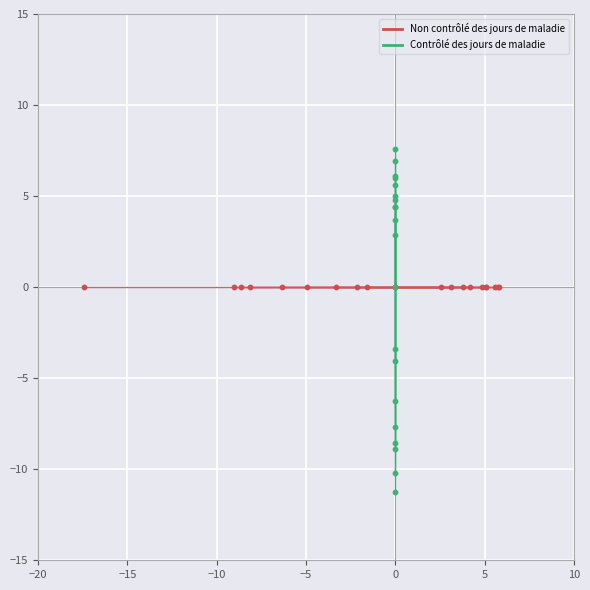

Which series reaches the minimum Y coordinate?

Contrôlé des jours de maladie